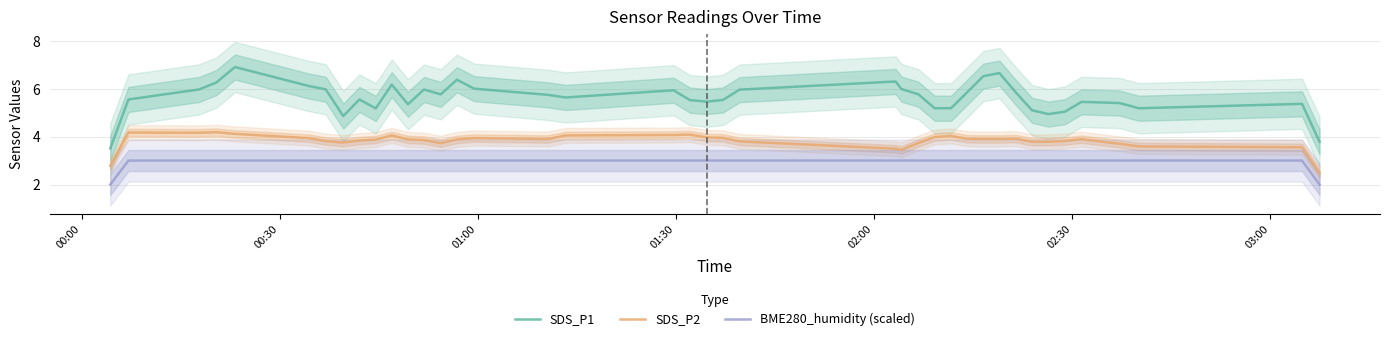

True or false: BME280_humidity (scaled) has more than 1 points higher than both neighbors.

False